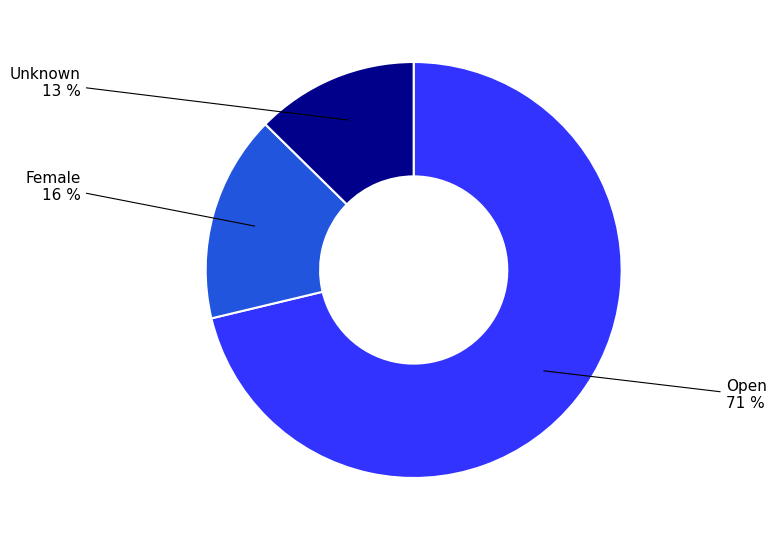

To the nearest percent, what is the average slice percentage?

33%